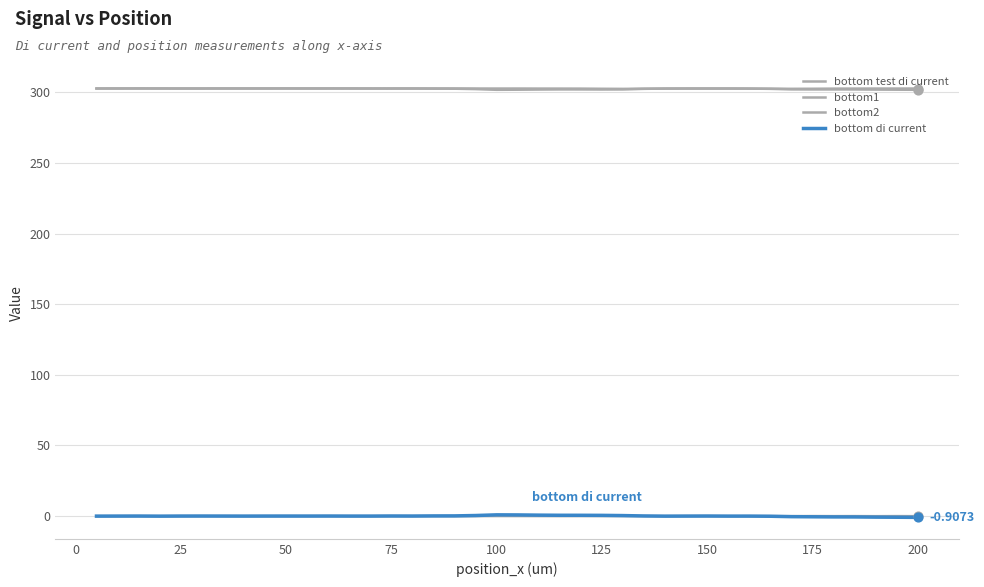

How many lines are shown in the chart?

4